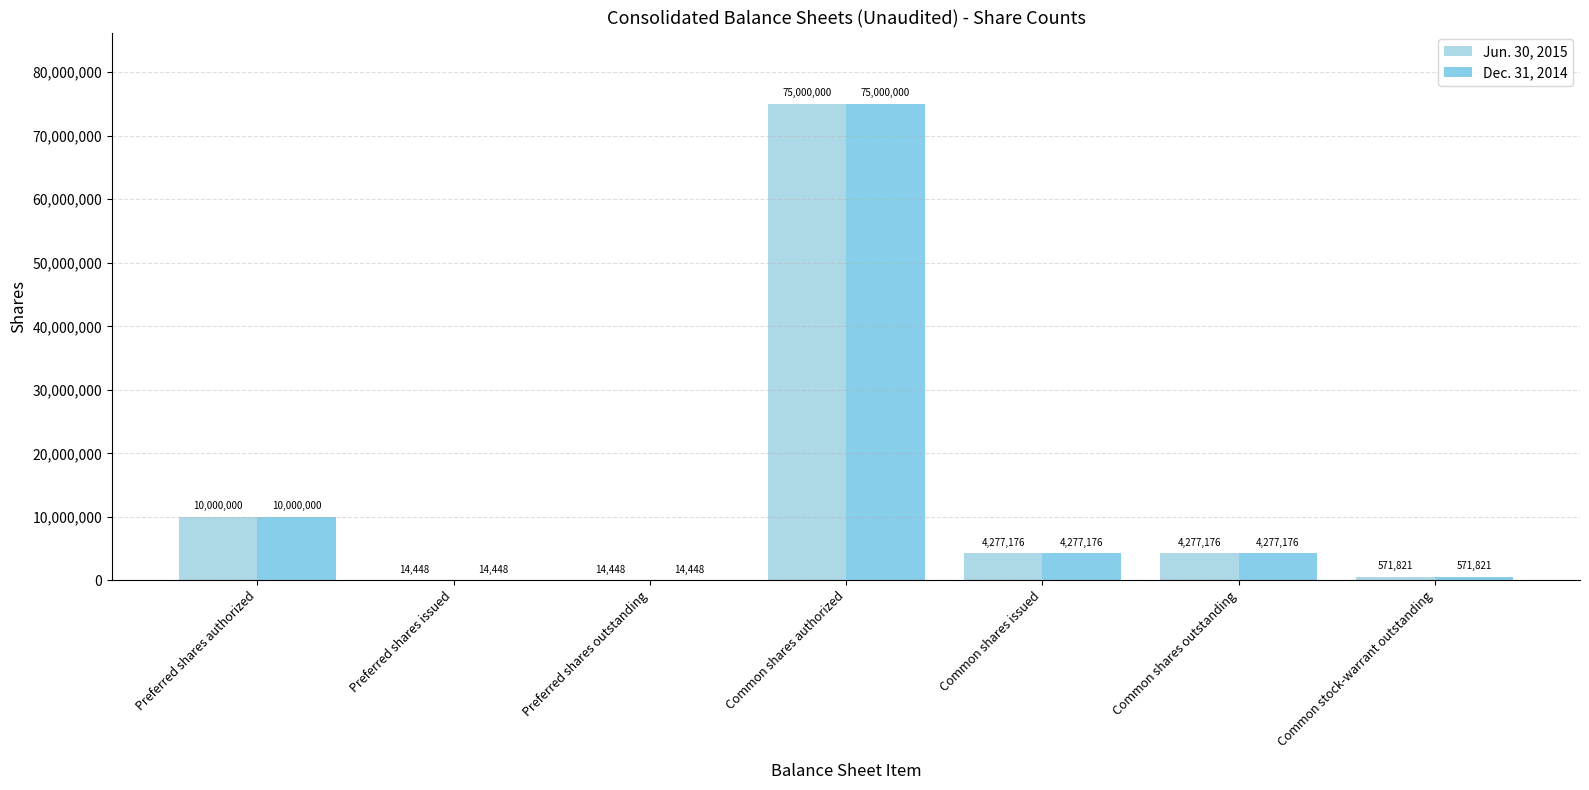

What is the label of the 4th bar from the right?

Common shares authorized